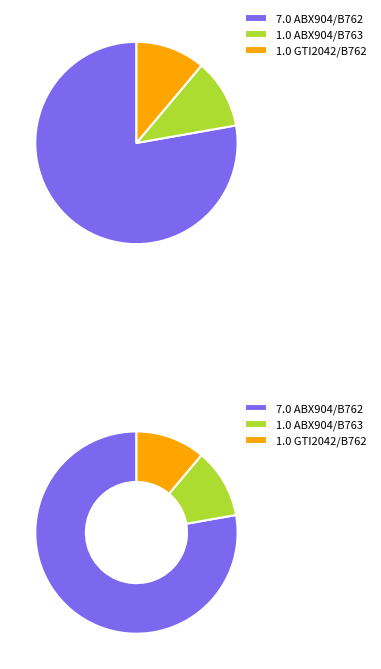

Which category accounts for the majority?

ABX904